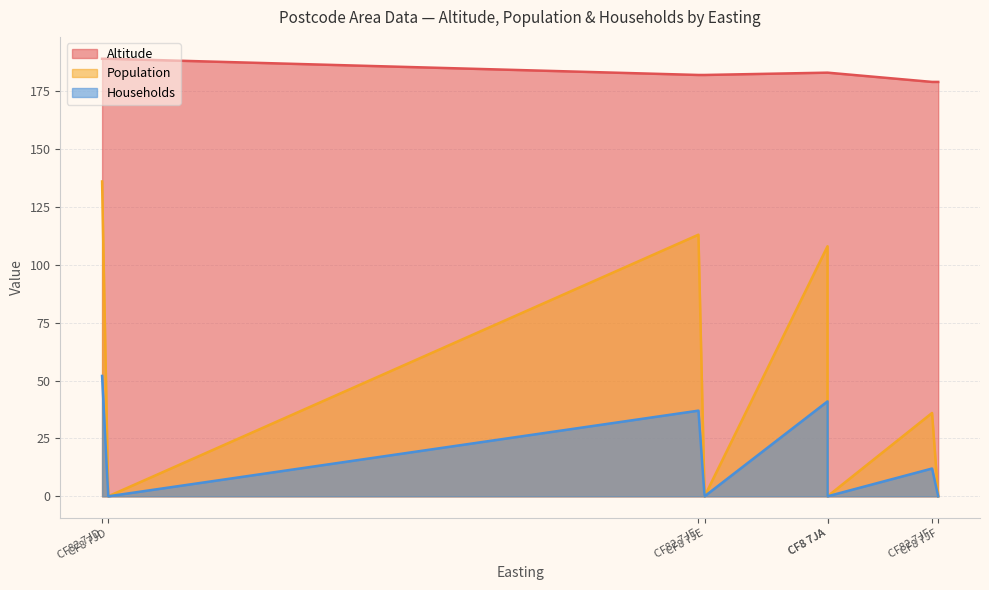

What is the sum of all Households values?

142